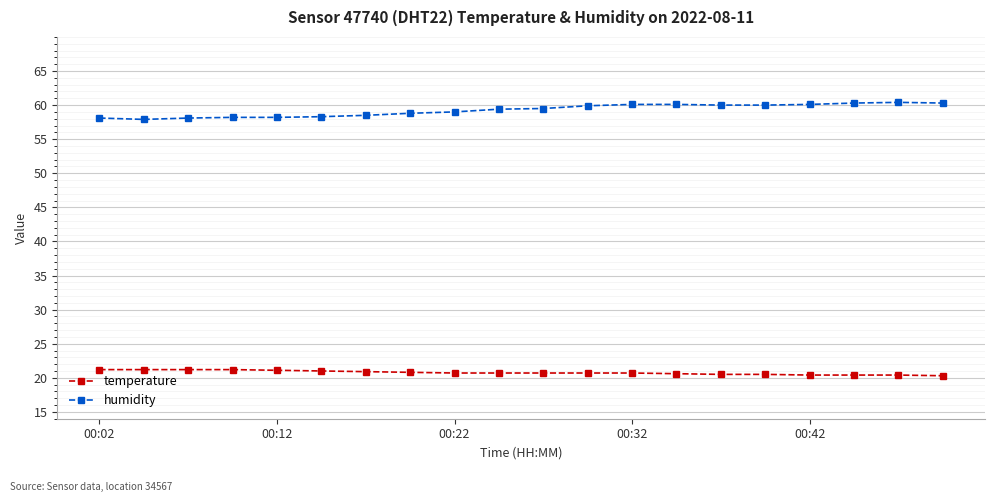

True or false: humidity has more than 0 points higher than both neighbors.

True